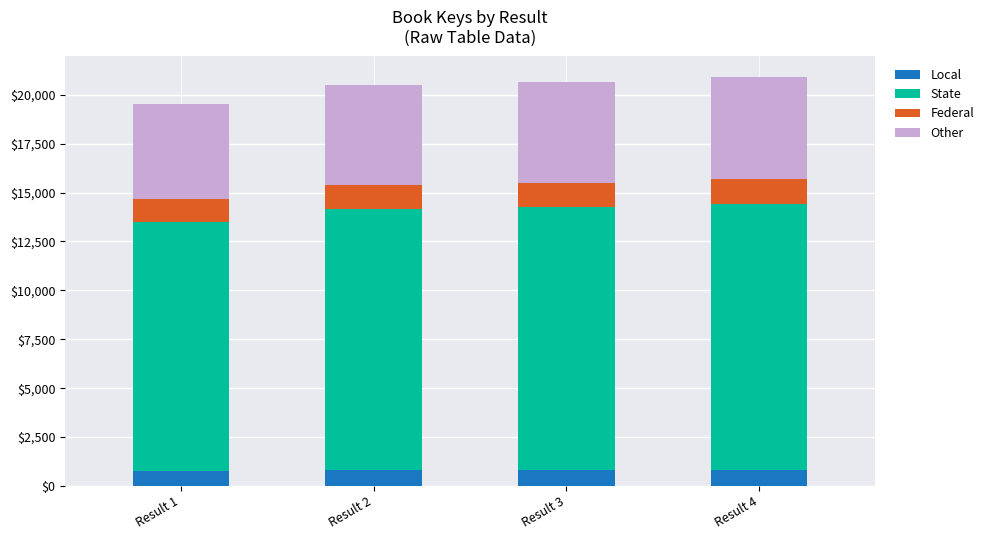

The value of Local at Result 1 is 781.9. True or false?

True